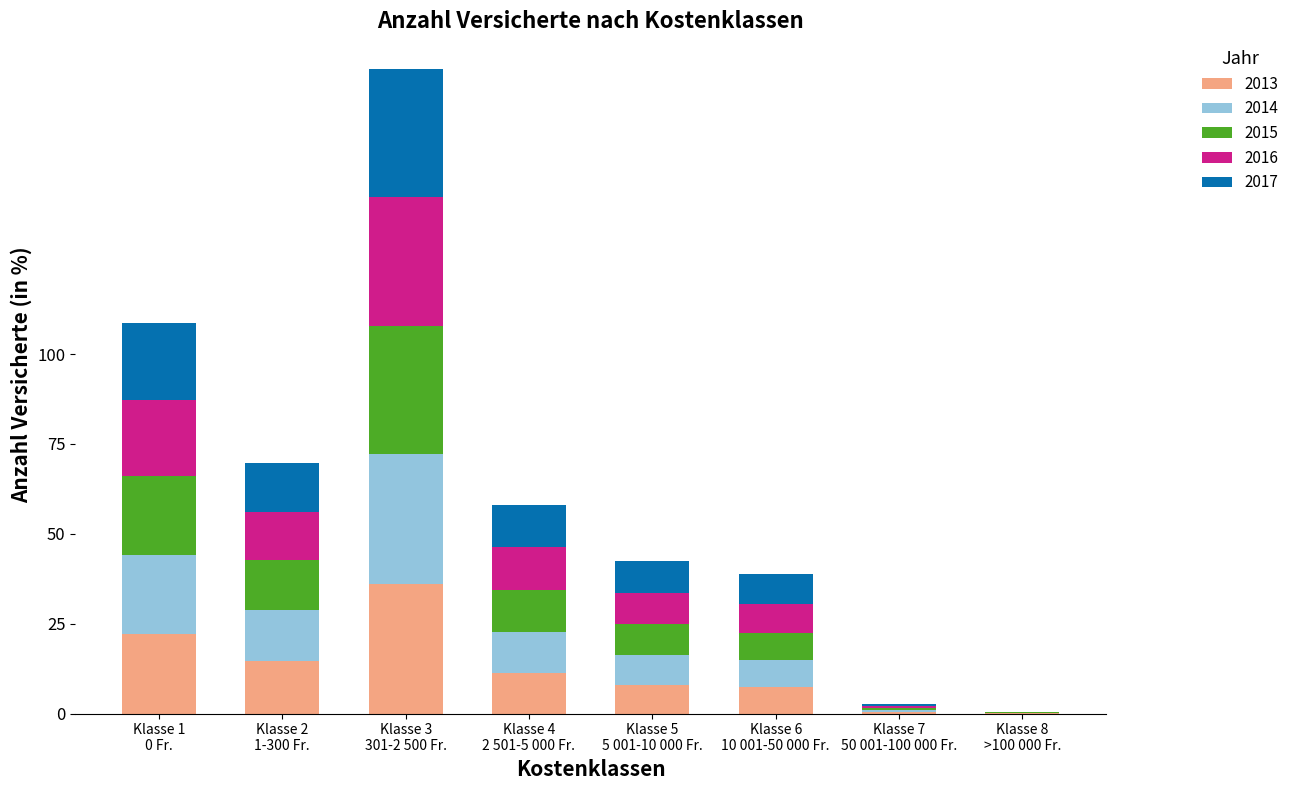

What is the highest value of the 2013 series?

36.1